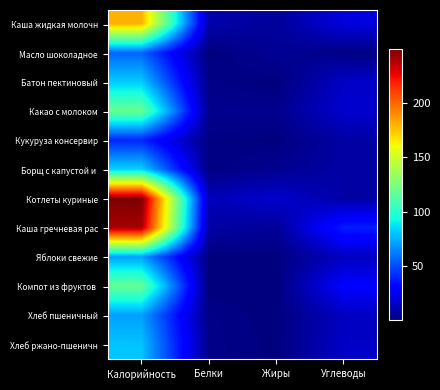

Rank the series at Жиры from highest to lowest value.

Котлеты куриные, Каша жидкая молочн, Каша гречневая рас, Масло шоколадное, Борщ с капустой и, Какао с молоком, Кукуруза консервир, Яблоки свежие, Хлеб ржано-пшеничн, Хлеб пшеничный, Компот из фруктов, Батон пектиновый